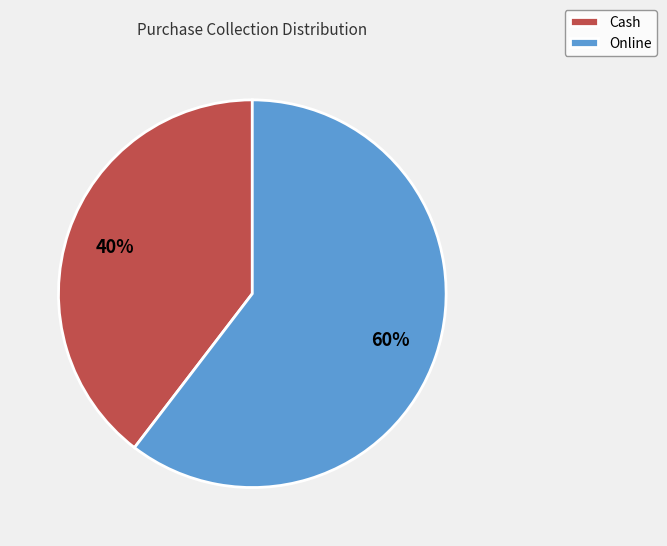

To the nearest percent, what percentage of the pie is Online?

60%